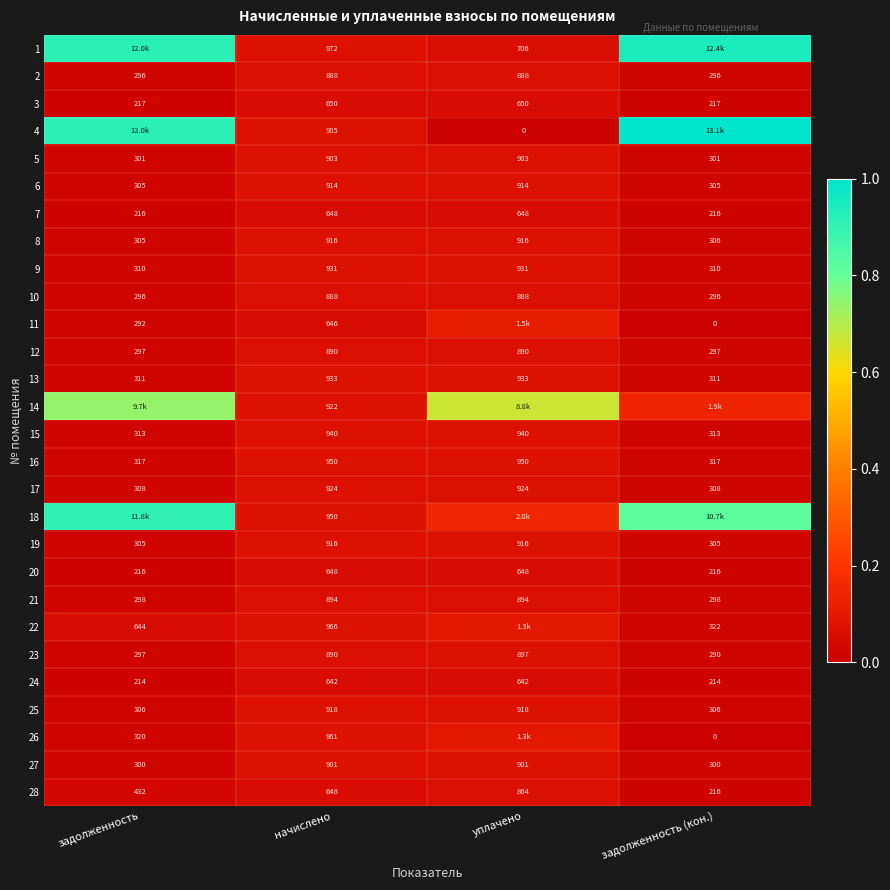

At which label does 28 reach its peak?

уплачено